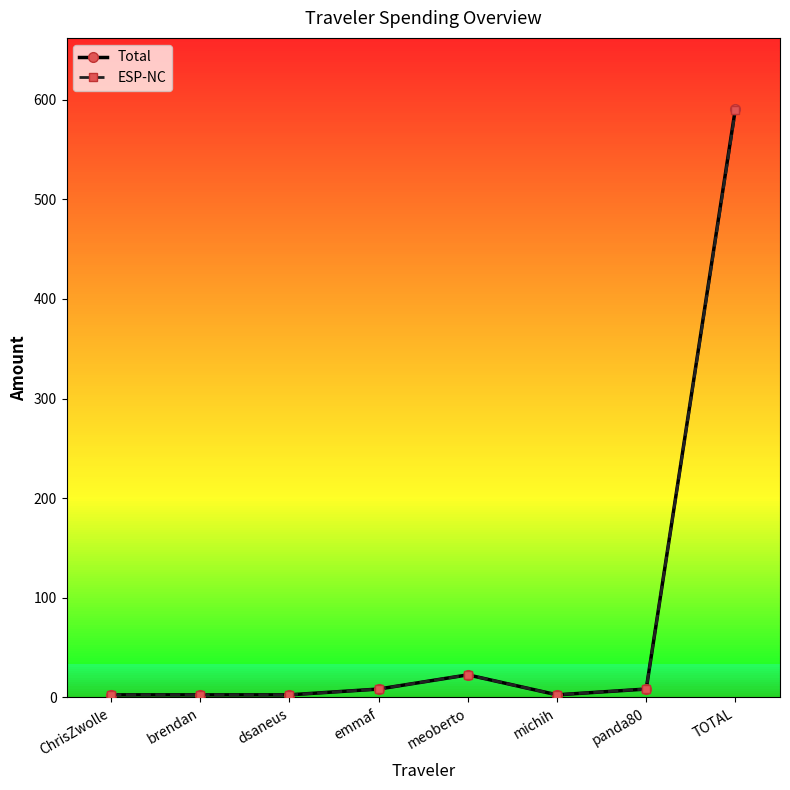

Reading right to left, list all the values displayed in this chart.

Total: TOTAL=591.0	panda80=8.5	michih=2.6	meoberto=22.7	emmaf=8.5	dsaneus=2.6	brendan=2.6	ChrisZwolle=2.6
ESP-NC: TOTAL=589.2	panda80=8.5	michih=2.6	meoberto=22.7	emmaf=8.5	dsaneus=2.6	brendan=2.6	ChrisZwolle=2.6